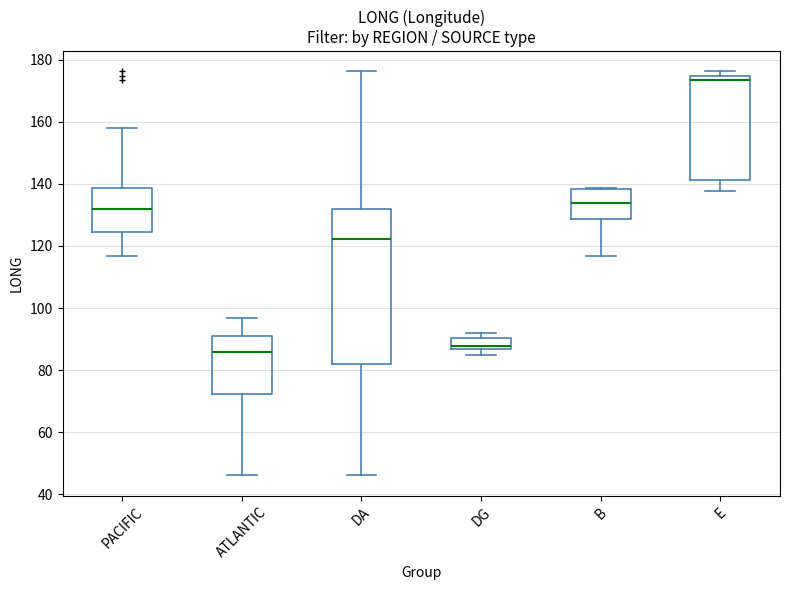

Reading left to right, transcribe this box plot: for each box, give where its median line is, the range the box spans, and where its two whiskers end, as read against the y-axis. The values are not printed on the chart, so give them approximately, as read against the axis.

PACIFIC: median 132, box 124 to 138, whiskers 116 to 158
ATLANTIC: median 86, box 72 to 92, whiskers 46 to 96
DA: median 122, box 82 to 132, whiskers 46 to 176
DG: median 88, box 86 to 90, whiskers 84 to 92
B: median 134, box 128 to 138, whiskers 116 to 138
E: median 174 (just below the box's upper edge), box 142 to 174, whiskers 138 to 176